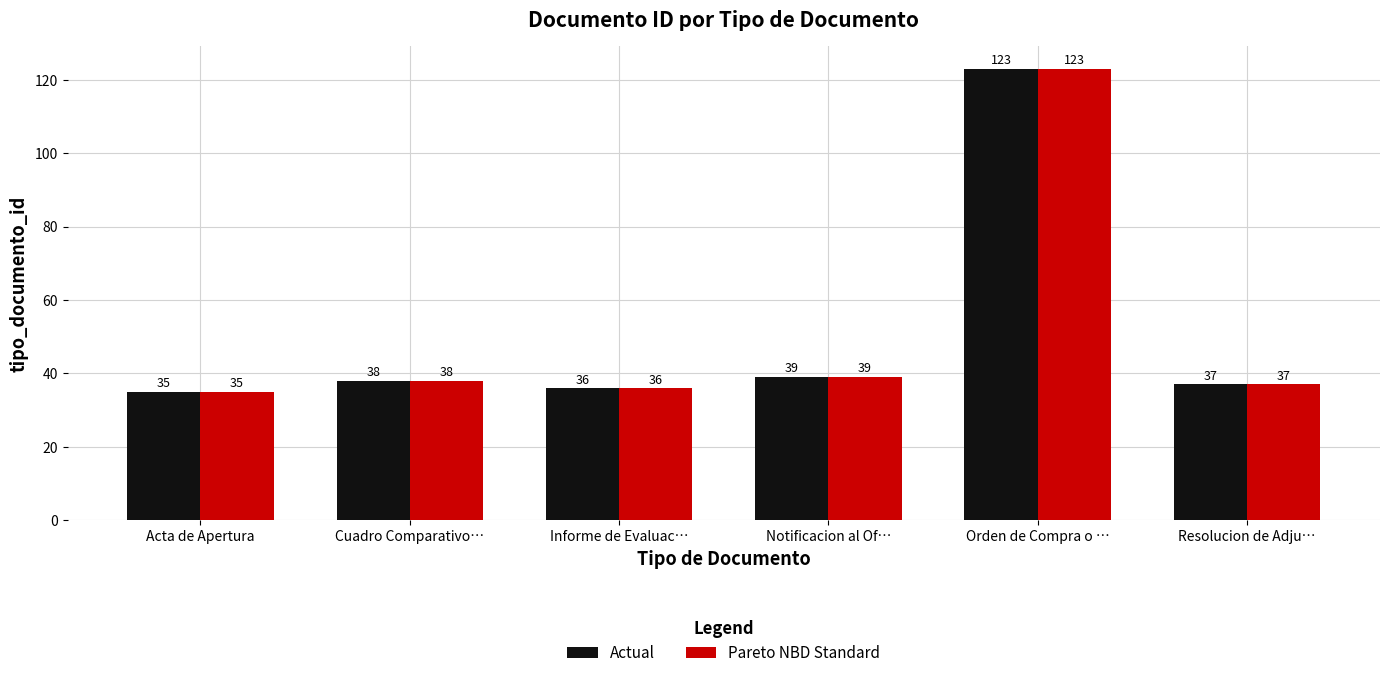

How many values in the Pareto NBD Standard series are below 38?

3